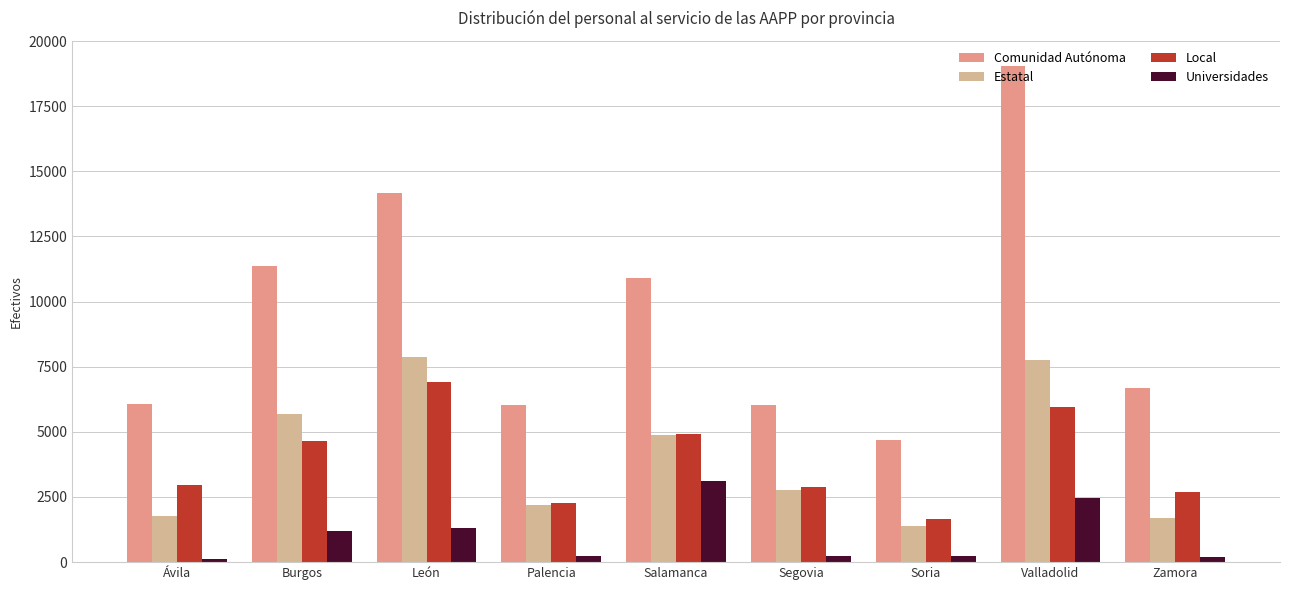

Rank the series by their maximum value, from lowest to highest.

Universidades, Local, Estatal, Comunidad Autónoma